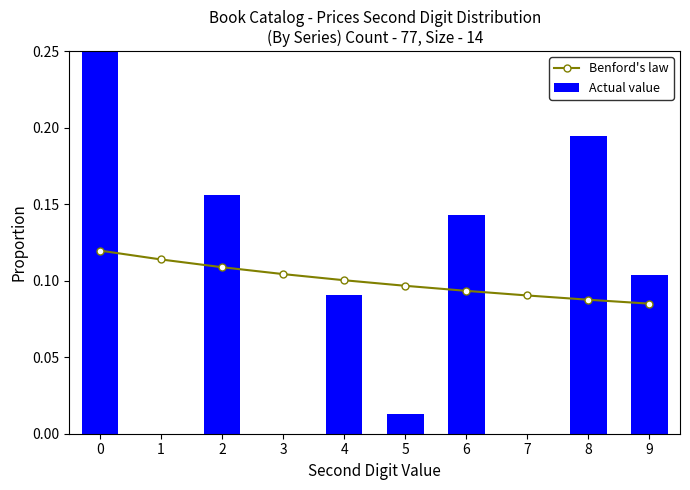

The value of Benford's law at 2 is 0.1. True or false?

True